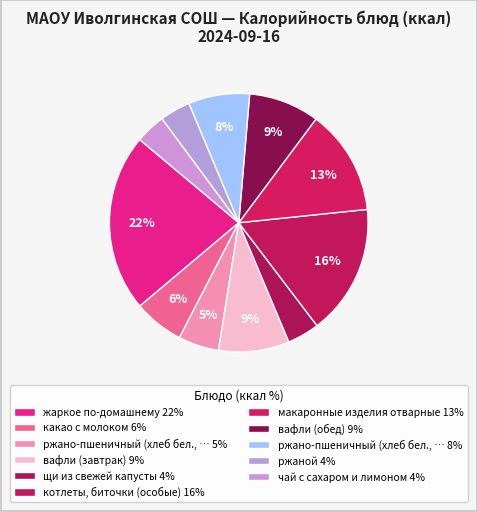

How many slices are in this pie chart?

11